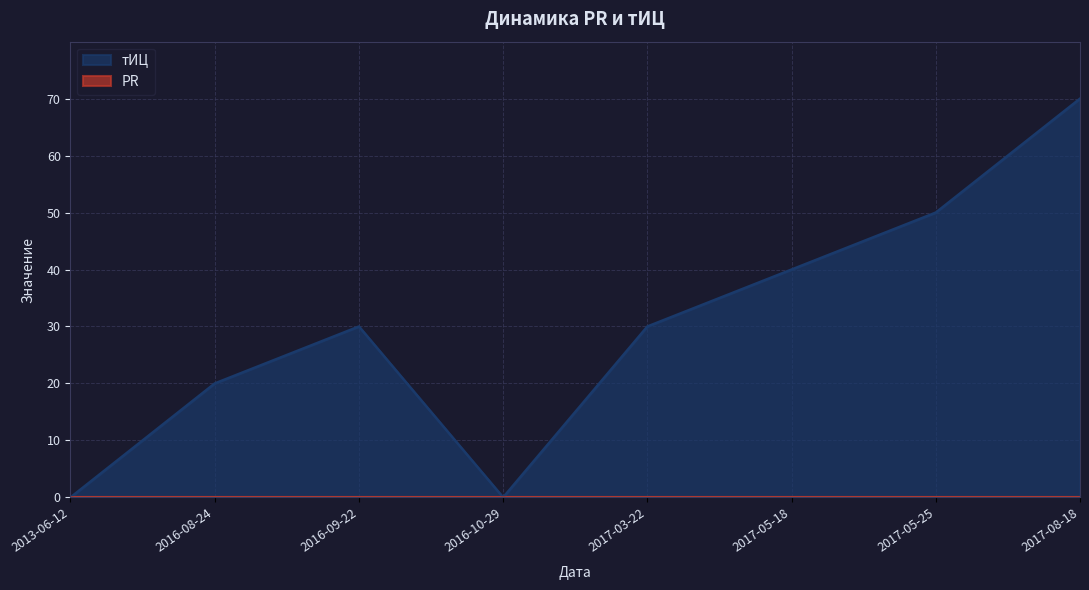

Reading left to right, what are all the values shown in this chart?

2013-06-12=0	2016-08-24=20	2016-09-22=30	2016-10-29=0	2017-03-22=30	2017-05-18=40	2017-05-25=50	2017-08-18=70